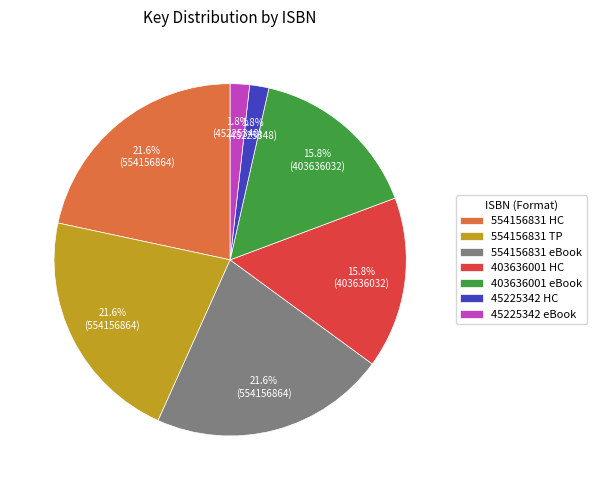

Between 554156831 TP and 45225342 eBook, which is larger?

554156831 TP